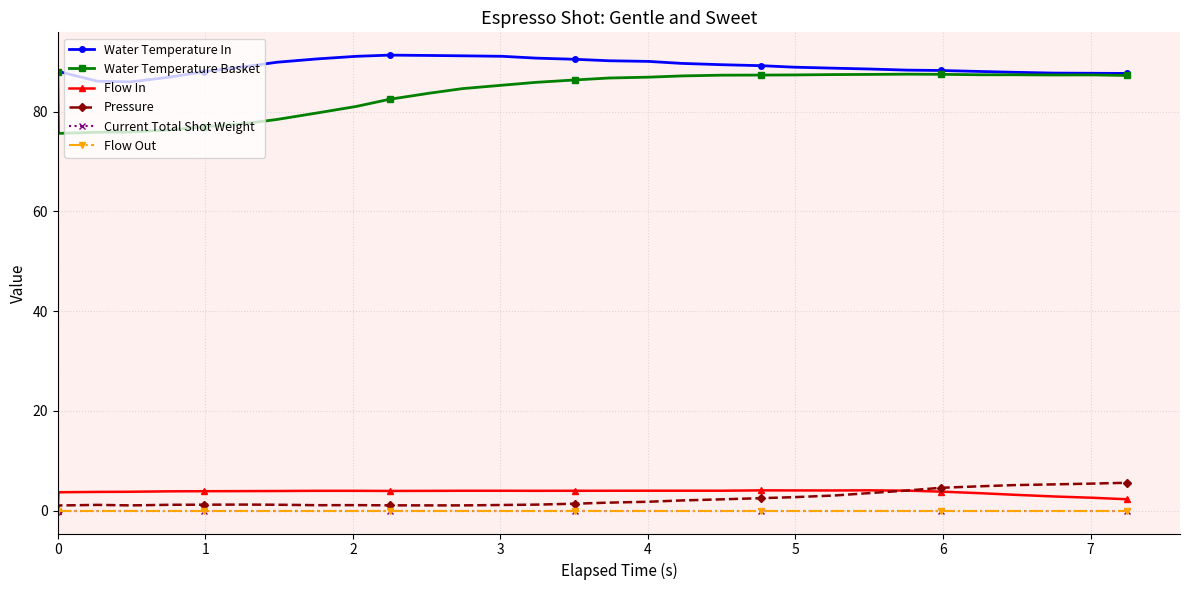

Does the chart have visible grid lines?

Yes